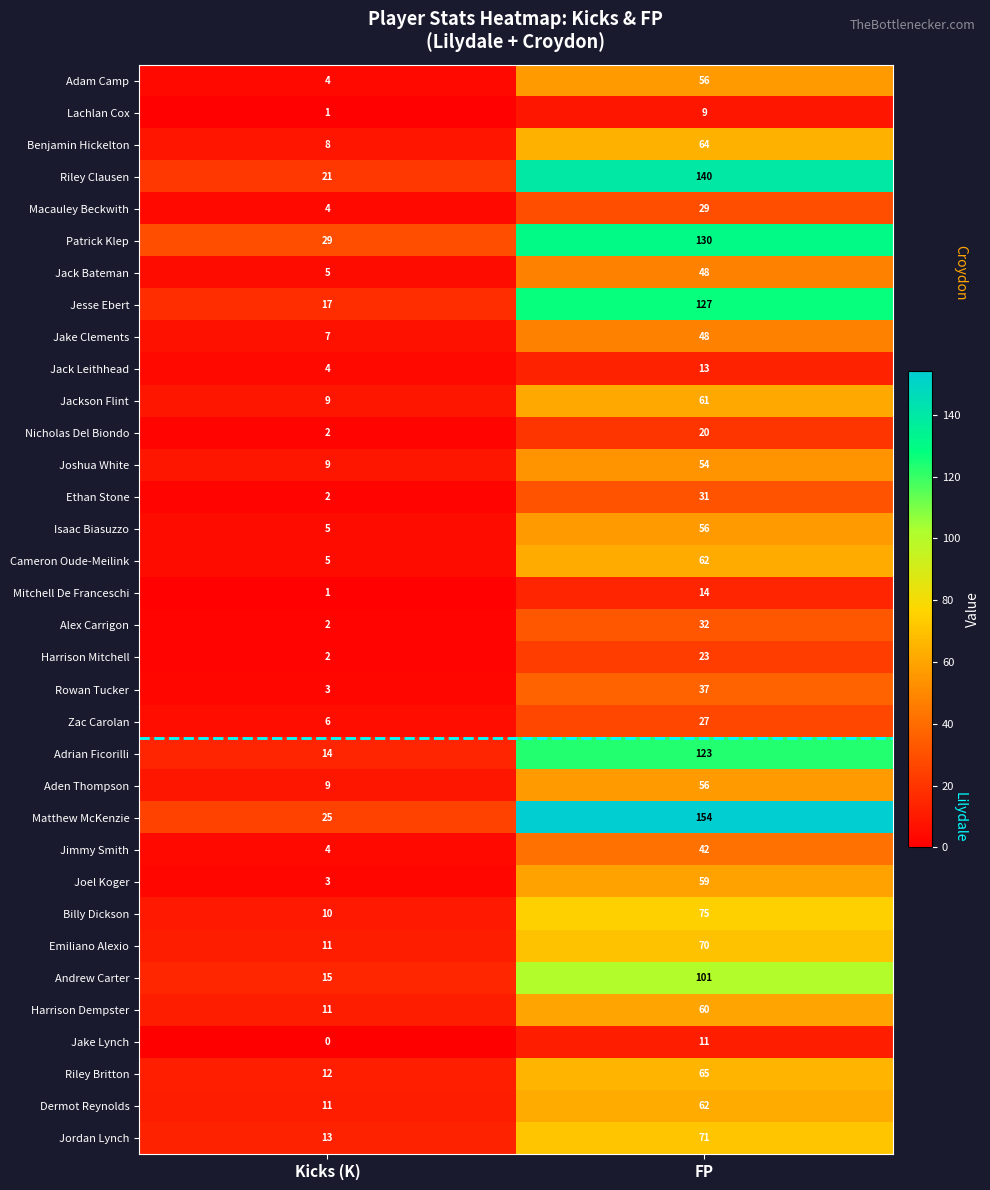

How many data points in Cameron Oude-Meilink are less than 62?

1